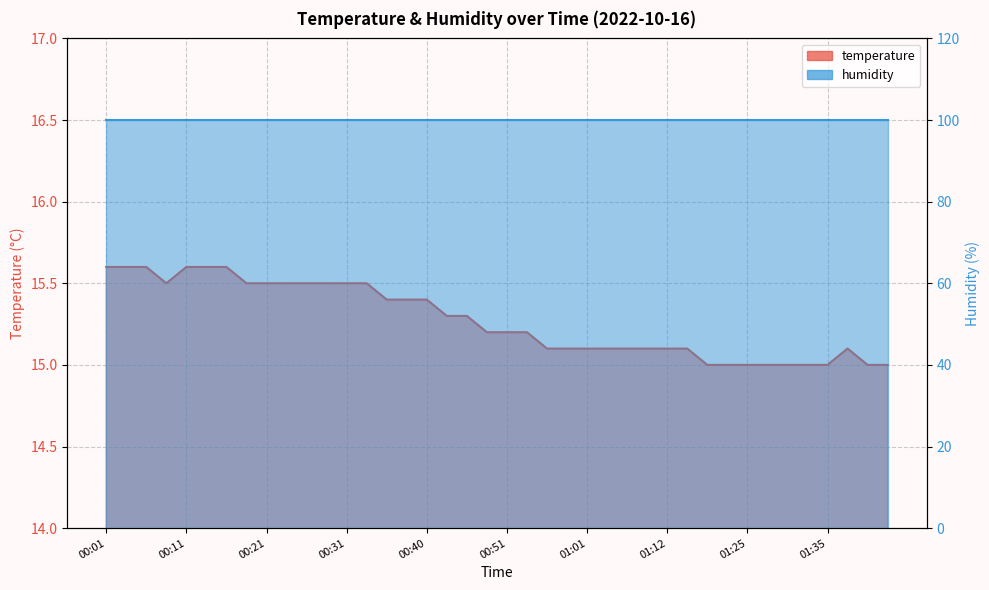

List the labels in order of value, smallest first.

01:19, 01:23, 01:25, 01:27, 01:30, 01:33, 01:35, 01:41, 01:43, 00:56, 00:59, 01:01, 01:04, 01:06, 01:09, 01:12, 01:14, 01:38, 00:49, 00:51, 00:54, 00:43, 00:46, 00:36, 00:38, 00:40, 00:08, 00:18, 00:21, 00:23, 00:26, 00:28, 00:31, 00:33, 00:01, 00:03, 00:06, 00:11, 00:13, 00:16